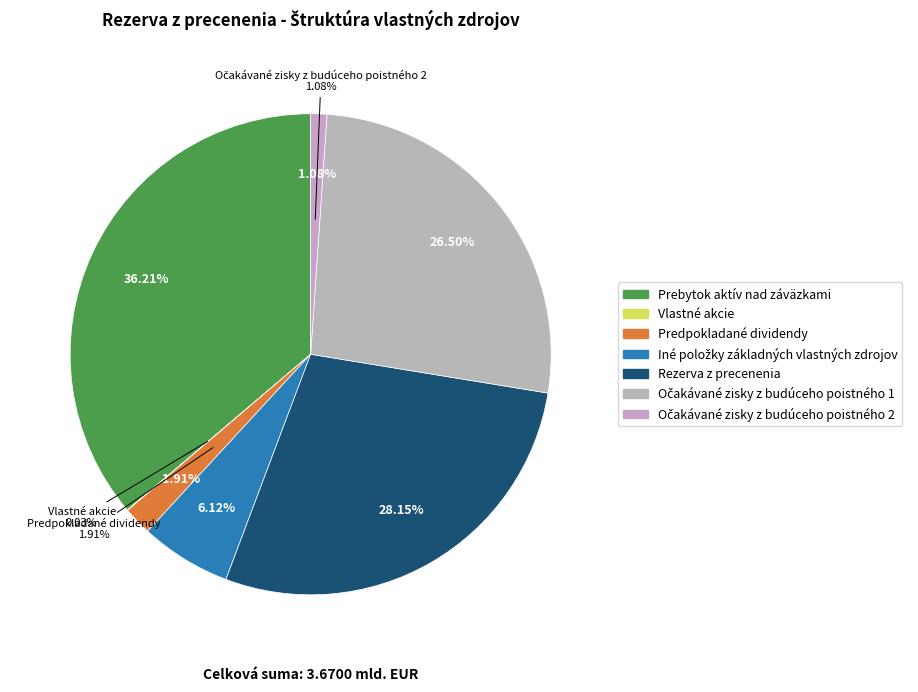

Does Očakávané zisky z budúceho poistného 2 represent more than half of the total?

No